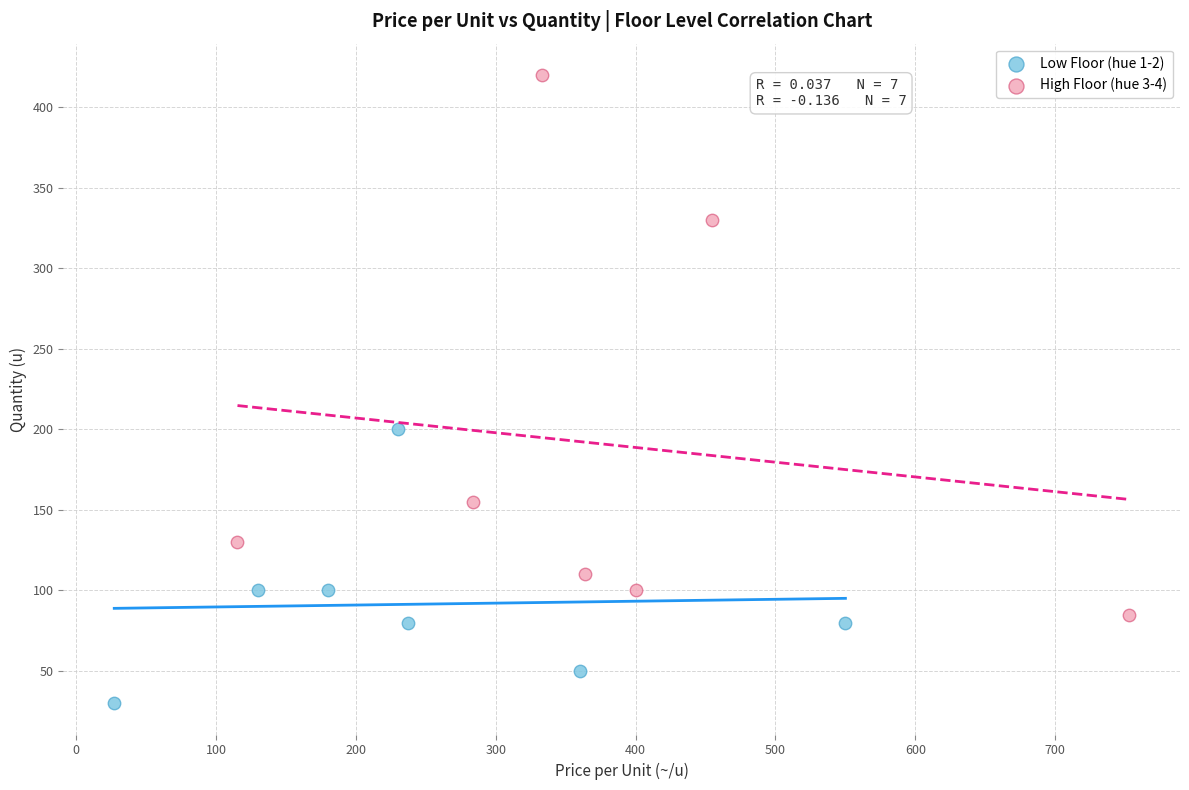

Which series reaches the maximum Y coordinate?

High Floor (hue 3-4)